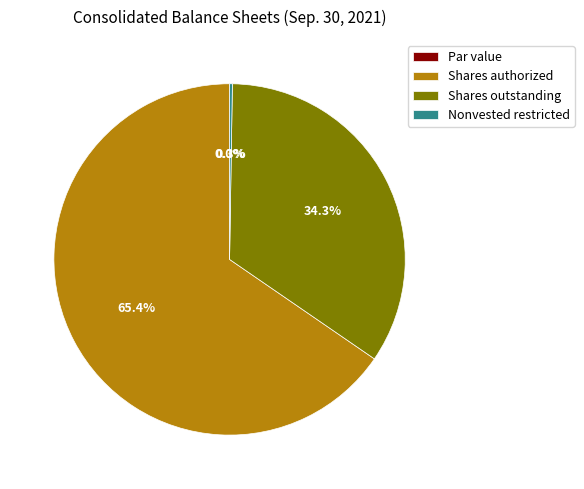

What percentage do Shares outstanding and Shares authorized together represent?

99.7%